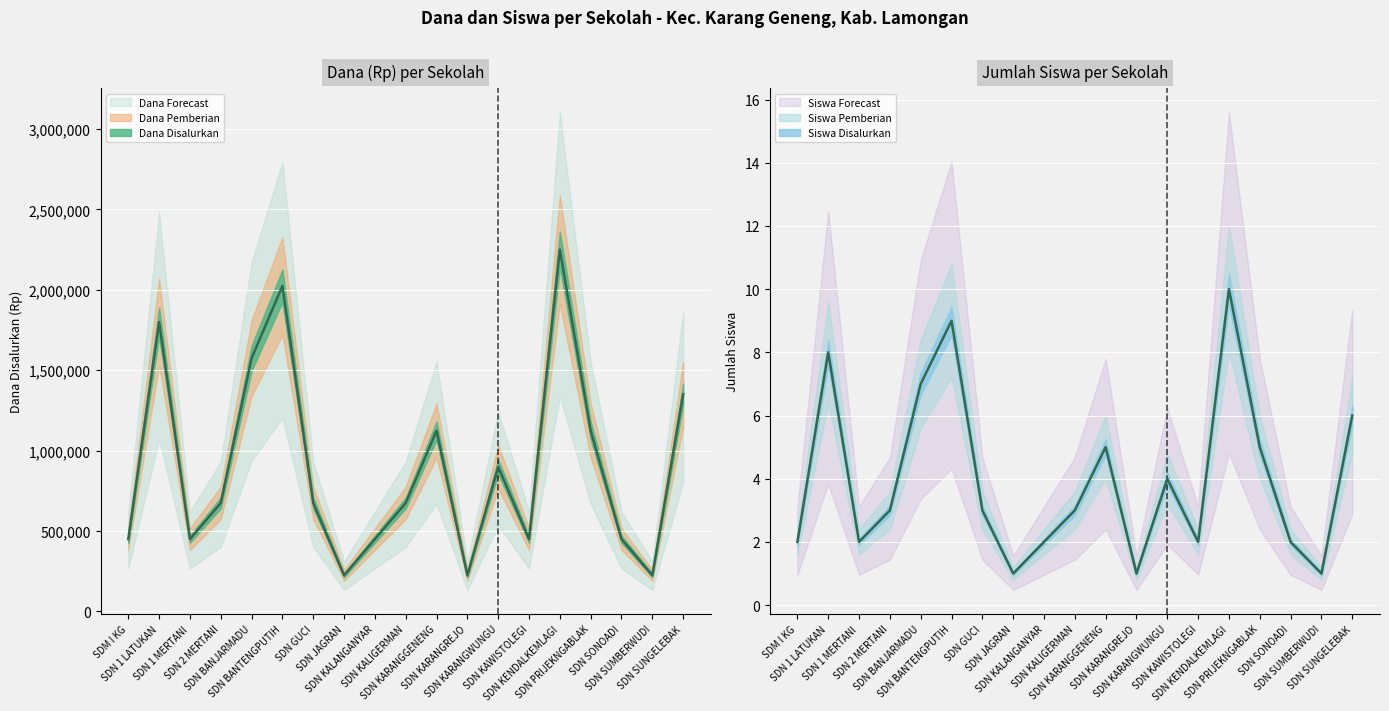

True or false: Dana Disalurkan and Dana Pemberian intersect in this chart.

False